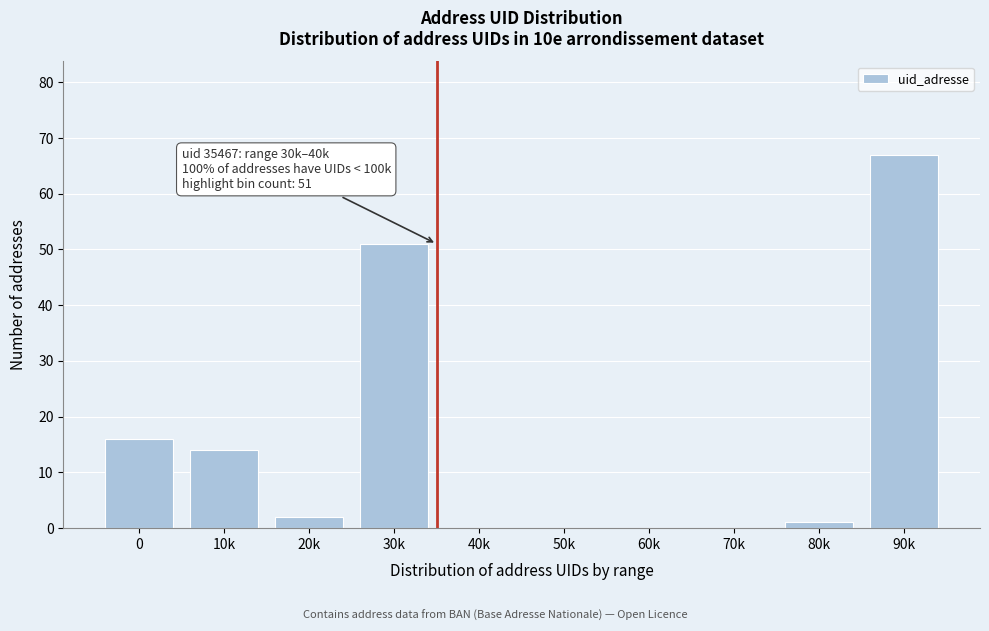

Reading right to left, what are all the values shown in this chart?

90k=67	80k=1	70k=0	60k=0	50k=0	40k=0	30k=51	20k=2	10k=14	0=16